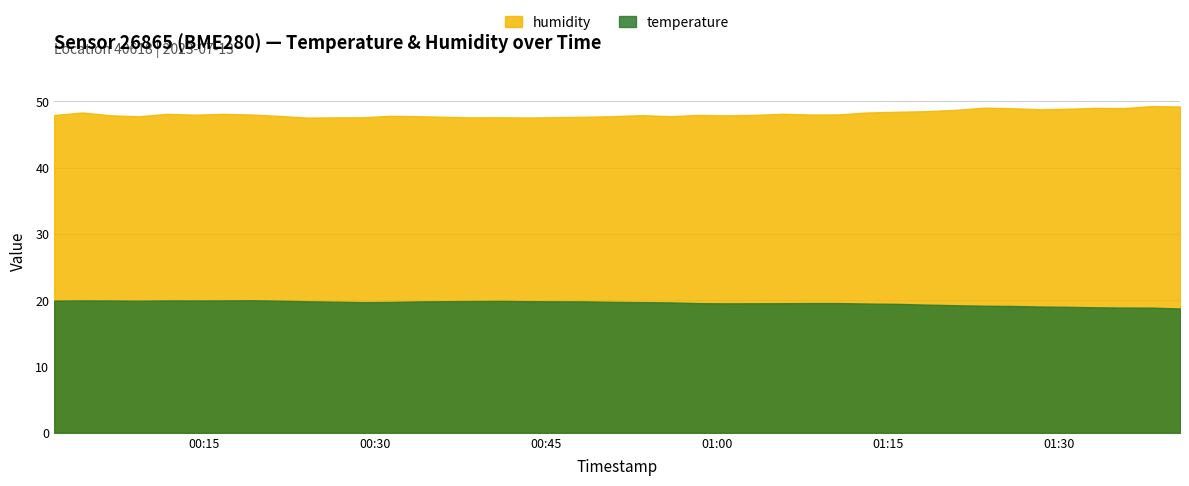

Where is humidity nearest to the value 48?

2023-07-13T00:14:10